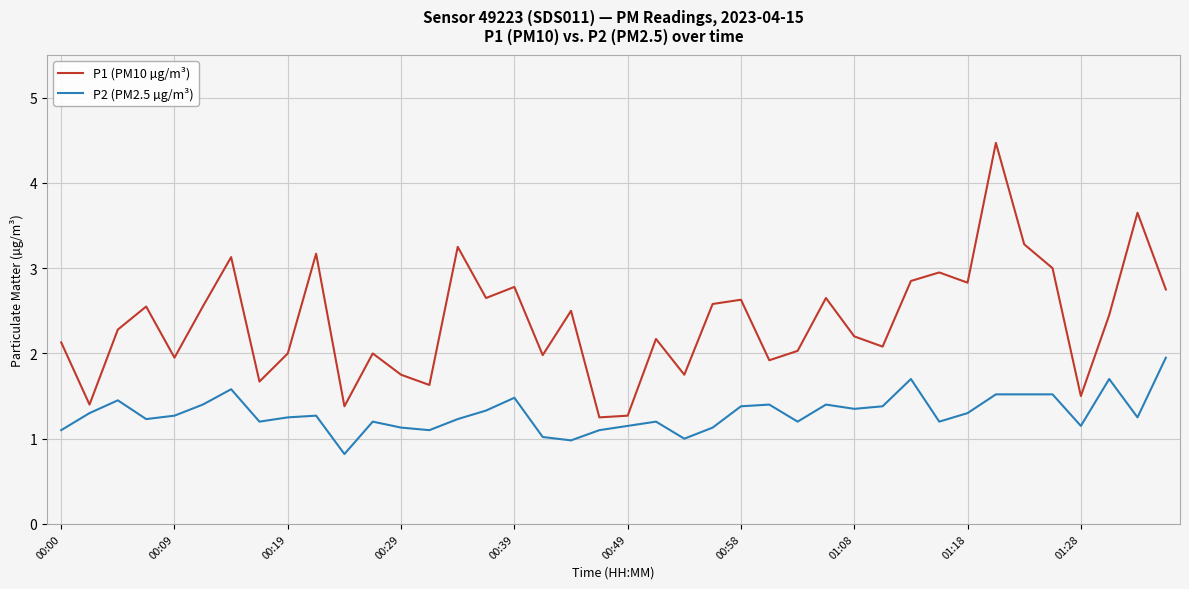

True or false: P2 (PM2.5 µg/m³) and P1 (PM10 µg/m³) intersect in this chart.

False